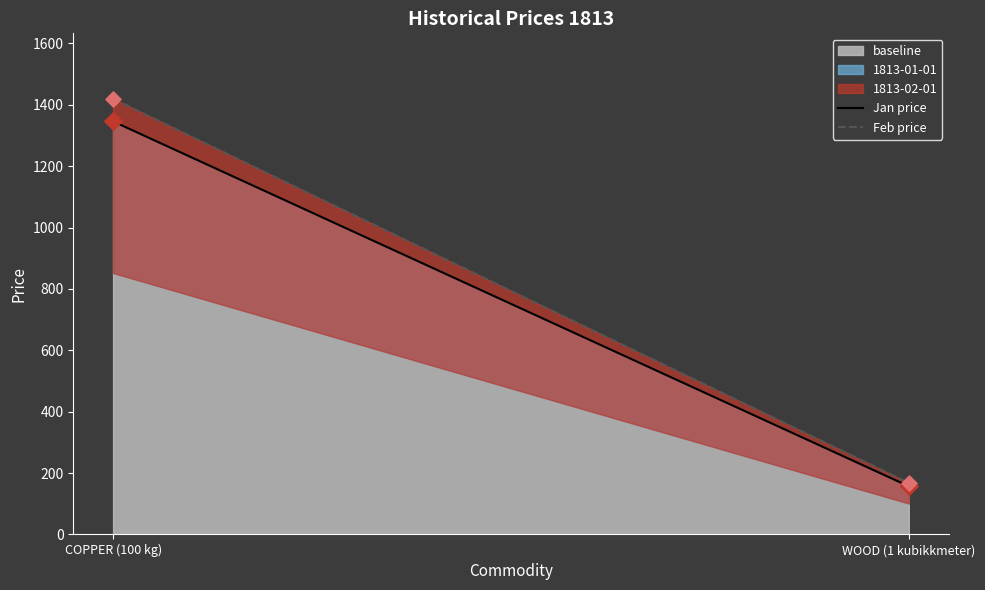

At how many categories does at least one series exceed 582?

1